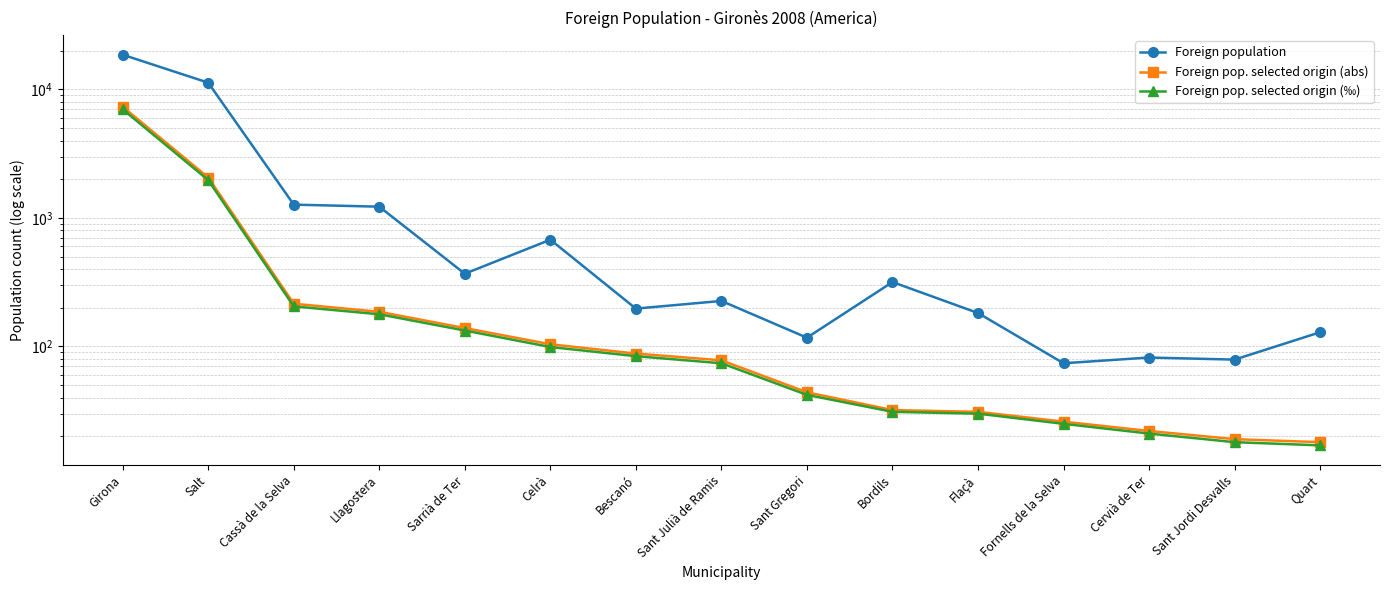

Rank the series at Cervià de Ter from lowest to highest value.

Foreign pop. selected origin (‰), Foreign pop. selected origin (abs), Foreign population